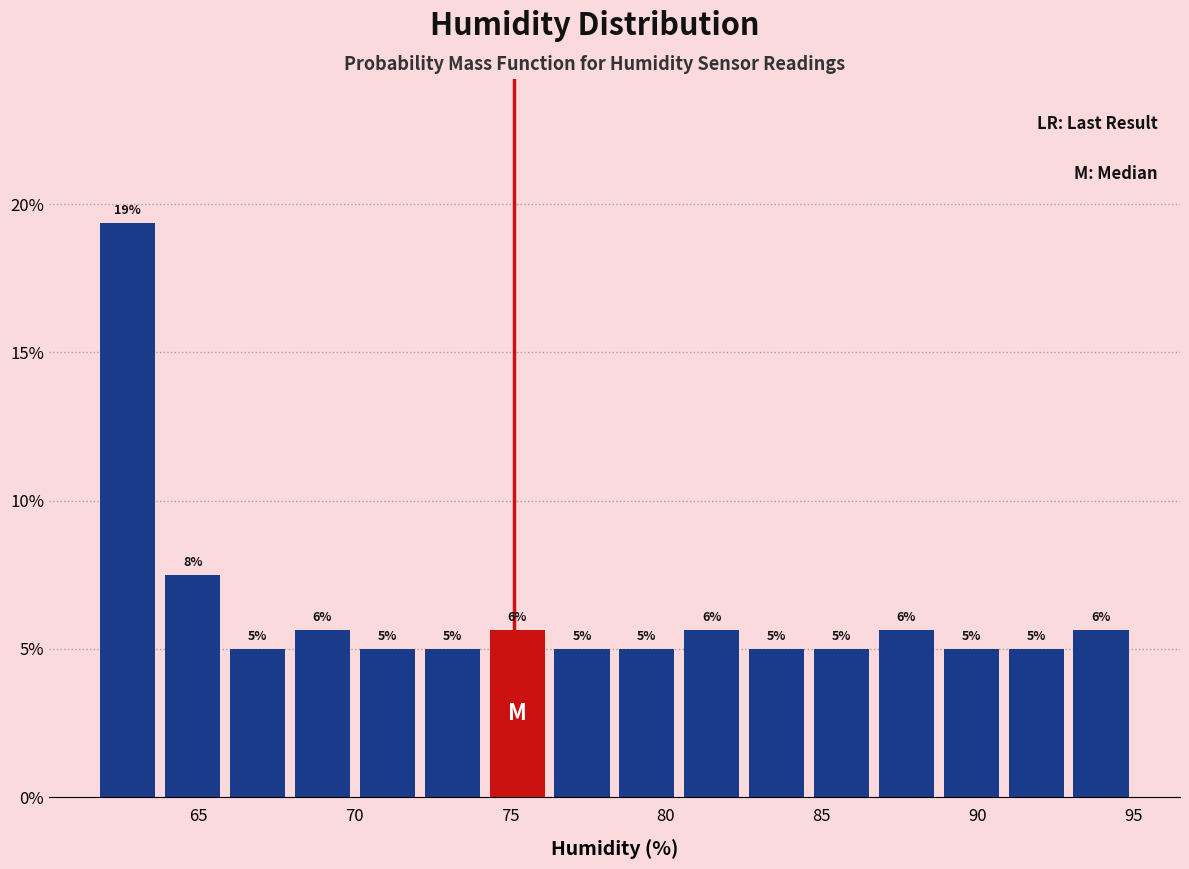

Over which range of the x-axis is the bar tallest?

61.5 to 64.0